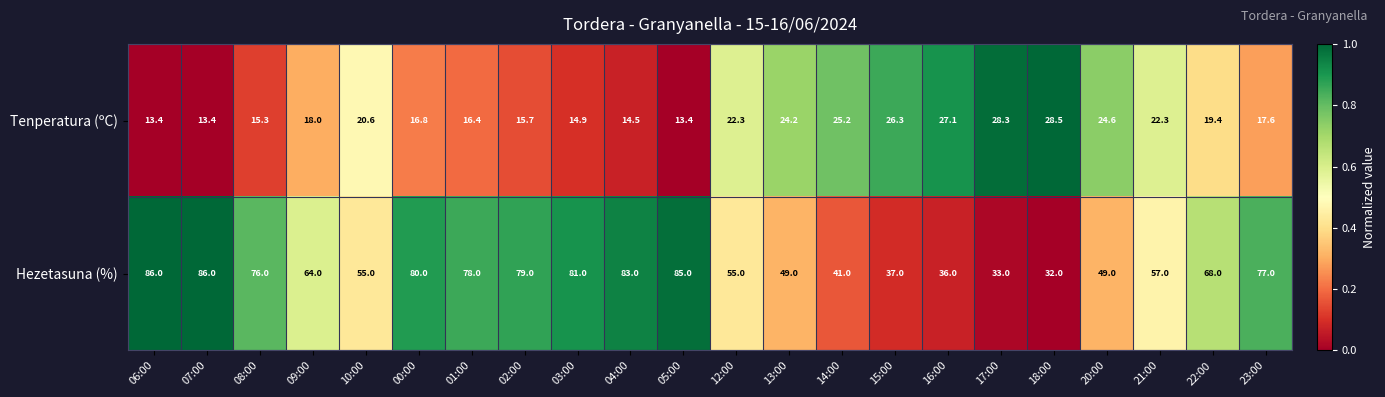

Which series changed the most between 12:00 and 13:00?

Hezetasuna (%)